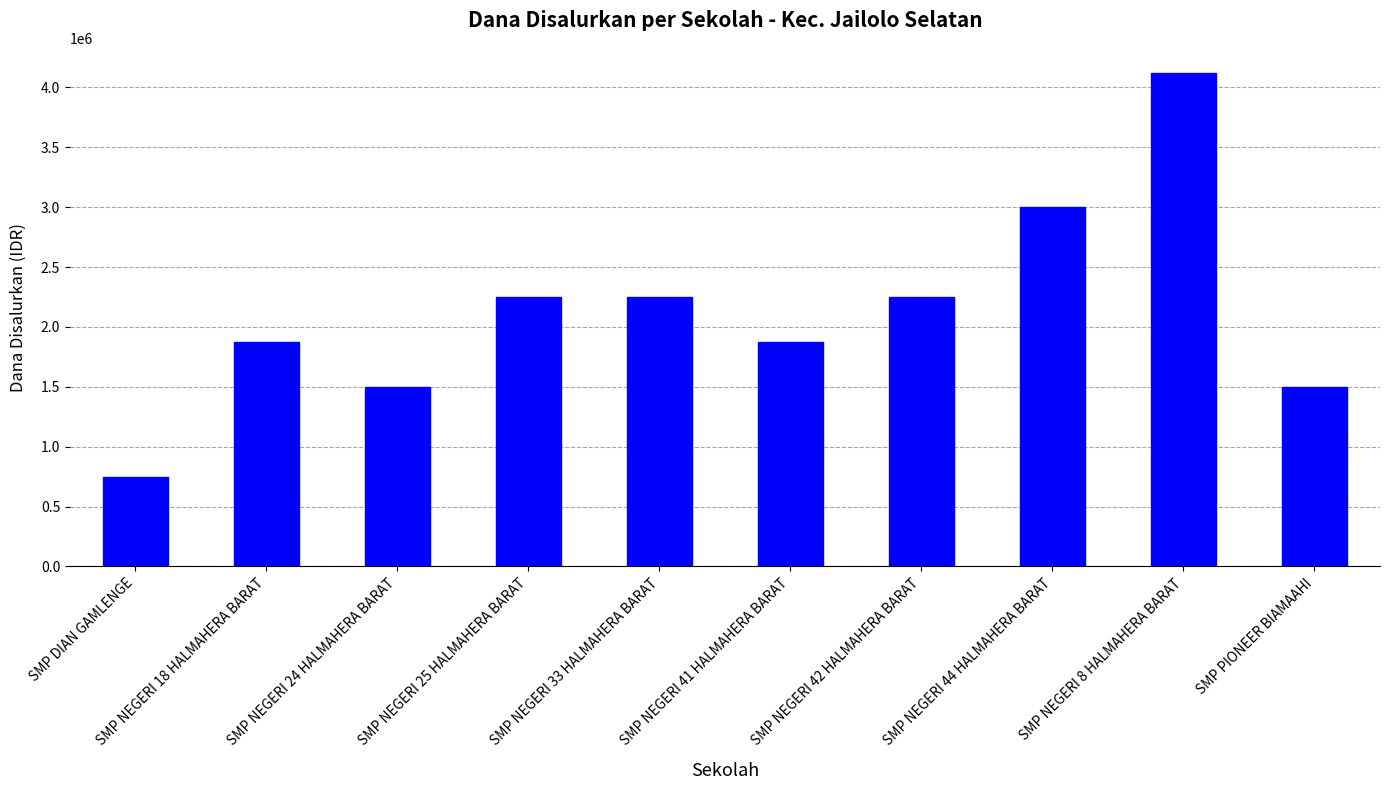

What is the label of the 10th bar from the left?

SMP PIONEER BIAMAAHI